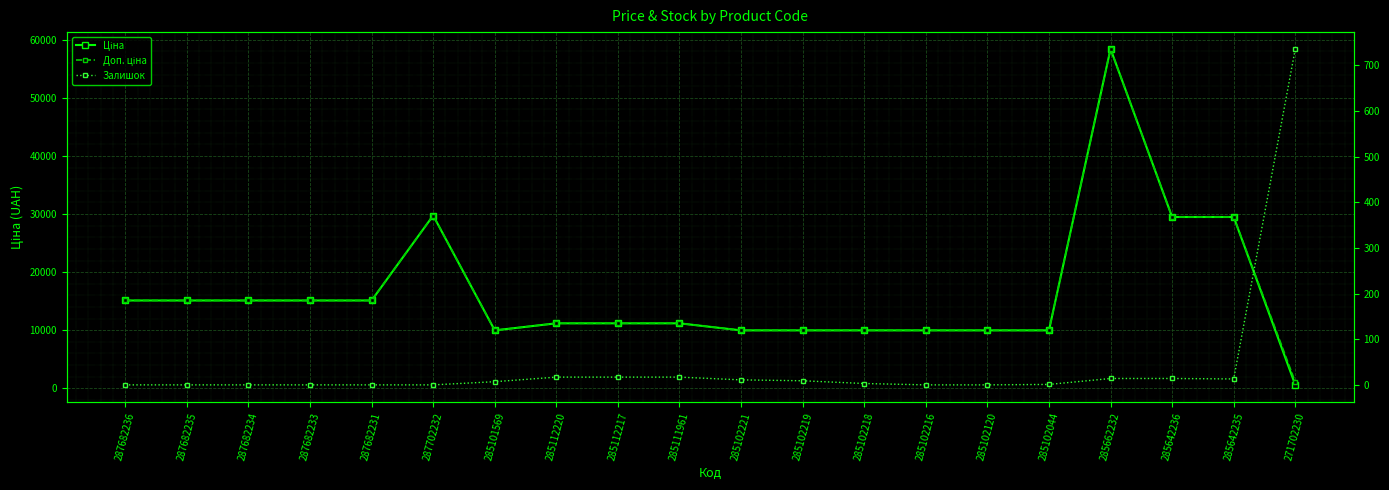

Between which two adjacent categories do Залишок and Ціна first intersect?

285642235 and 271702230